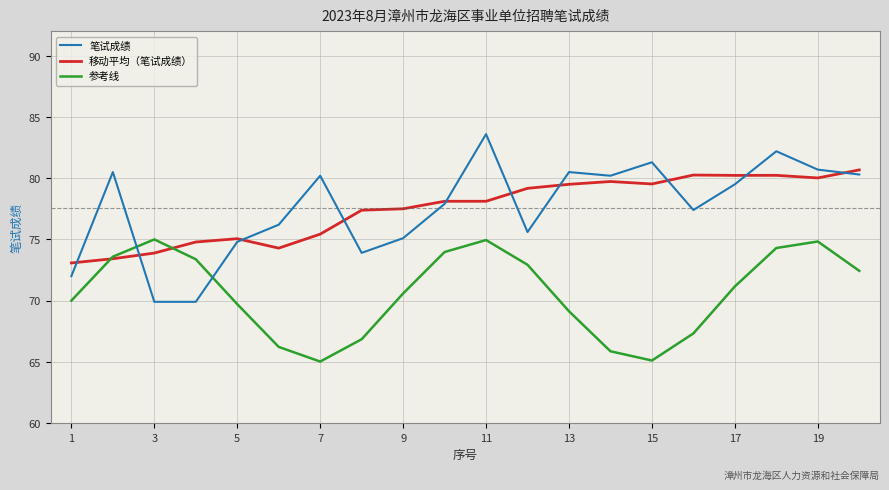

What is the maximum value shown in the chart?

83.6